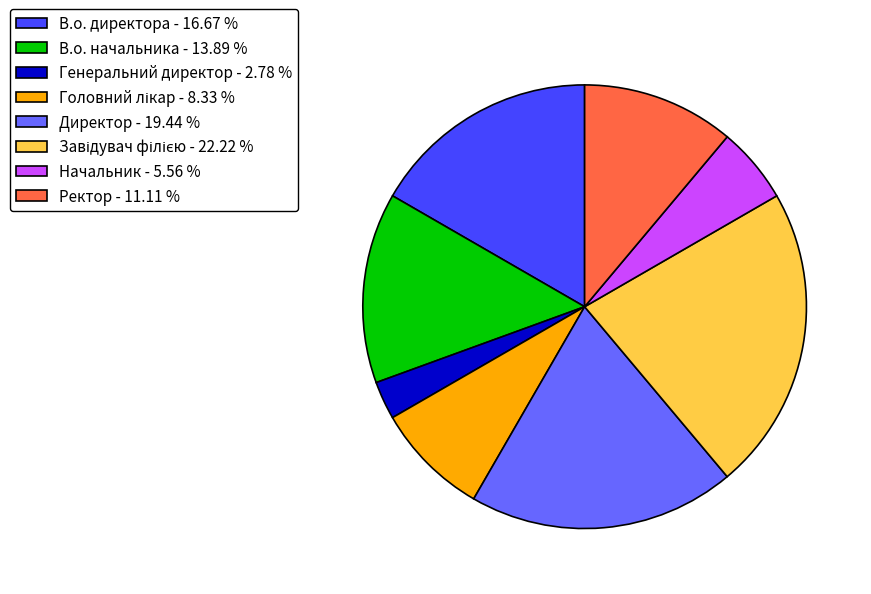

Combined, do Генеральний директор - 2.78 % and Начальник - 5.56 % account for over 50%?

No